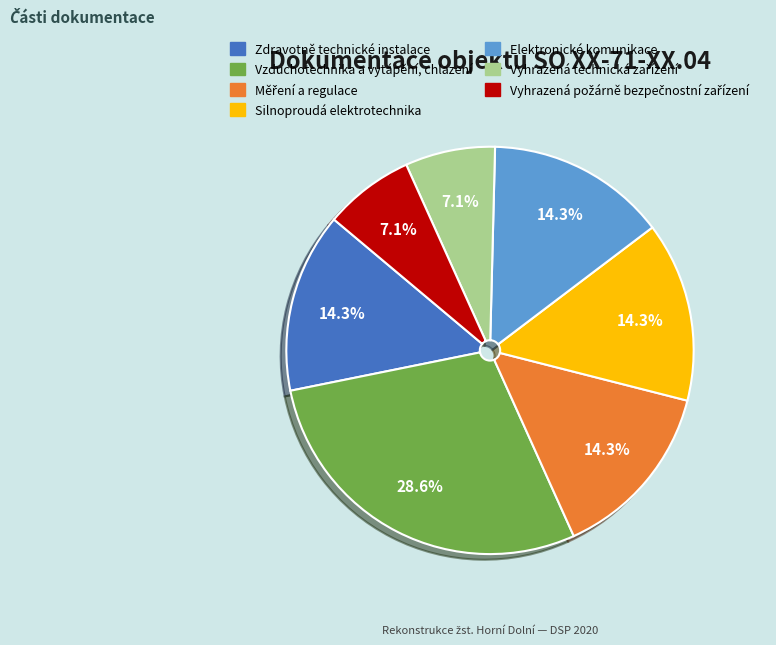

Is there a majority slice in this chart?

No